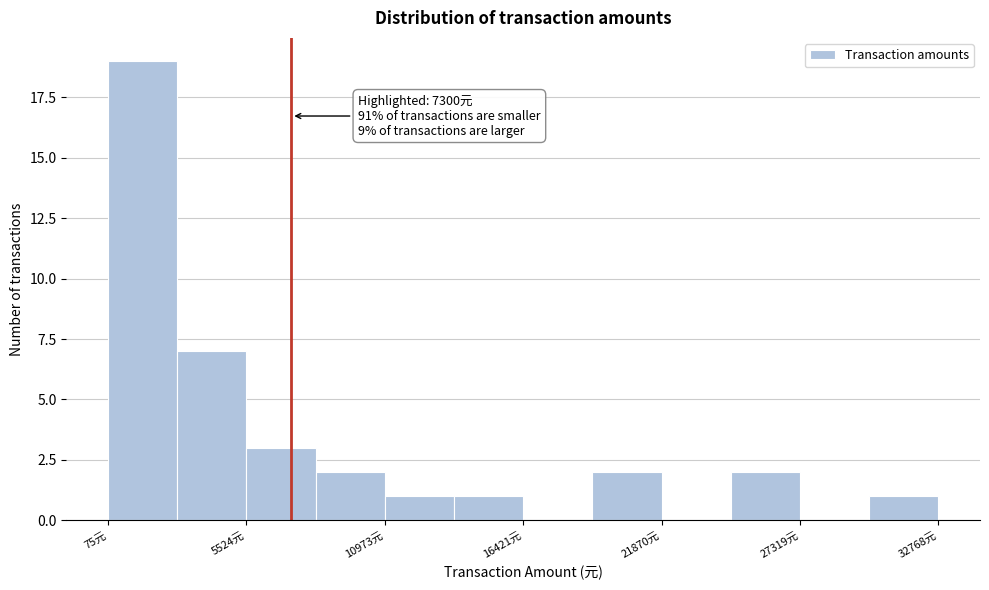

Read against the x-axis, roughly where is the centre of the tallest bar?

1000